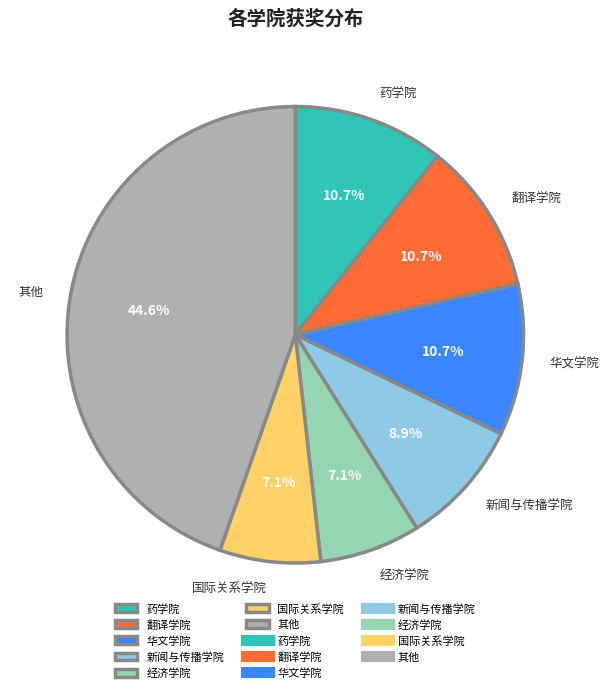

Does any single category account for the majority?

No